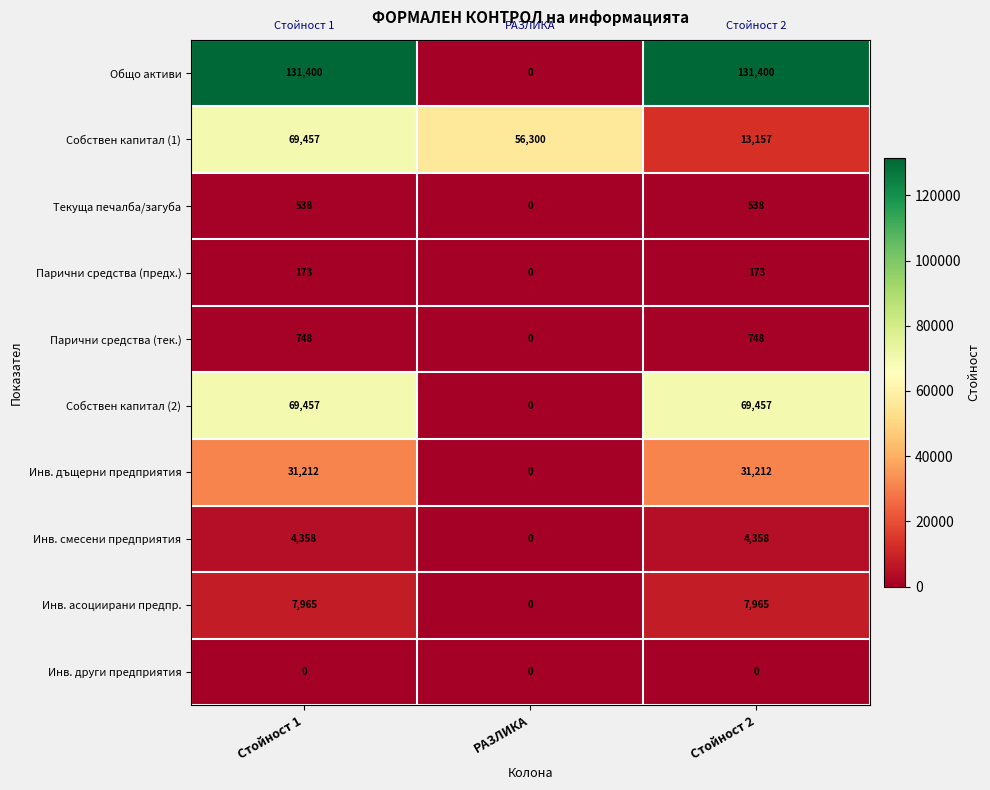

Which series has the largest range (max minus min)?

Общо активи